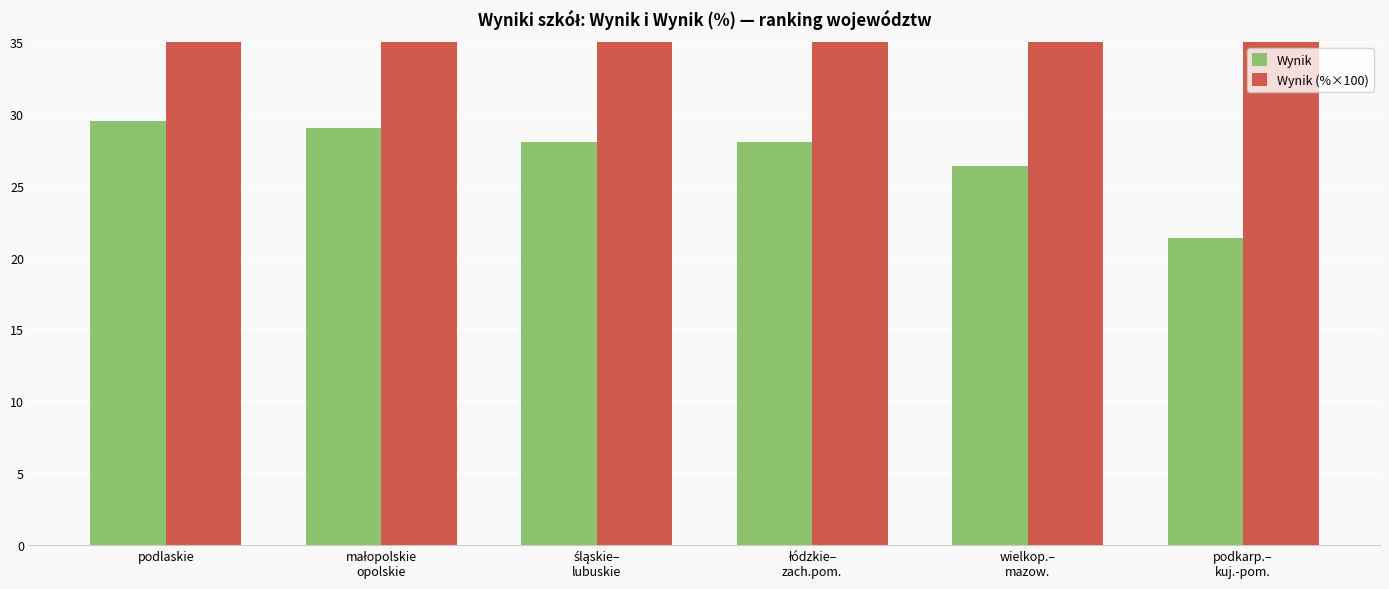

Which series has the widest spread of values?

Wynik (%×100)